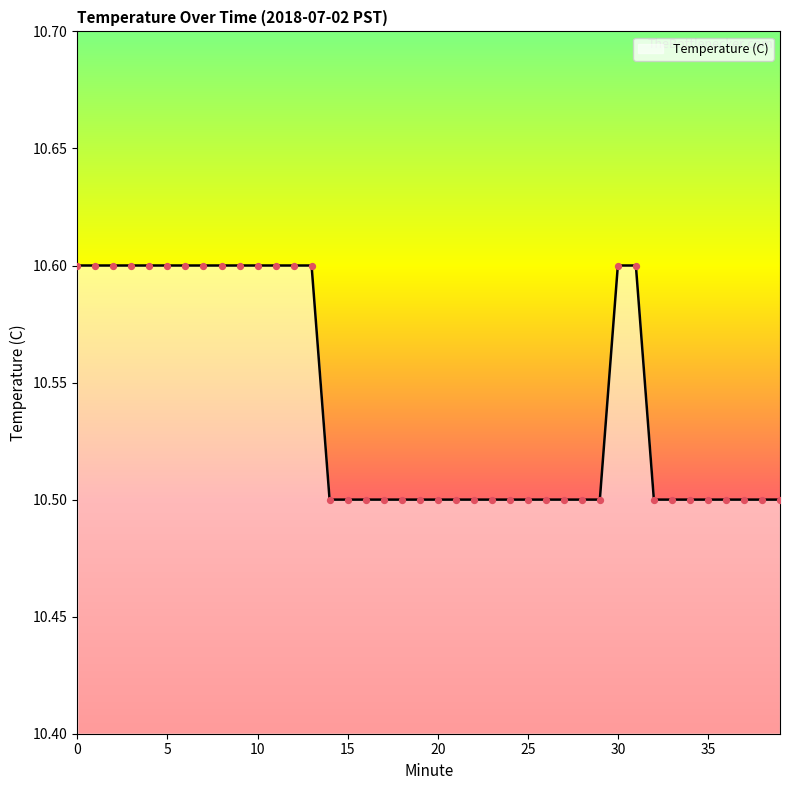

What is the minimum value shown in the chart?

10.5